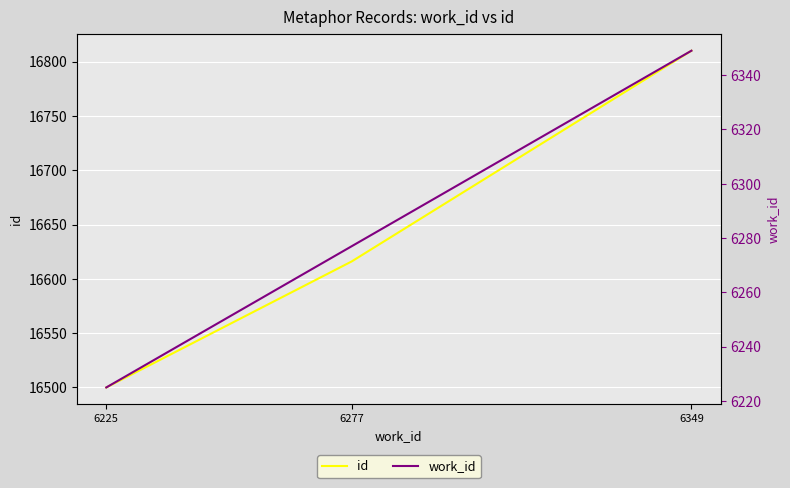

What is the sum of all id values?

49926